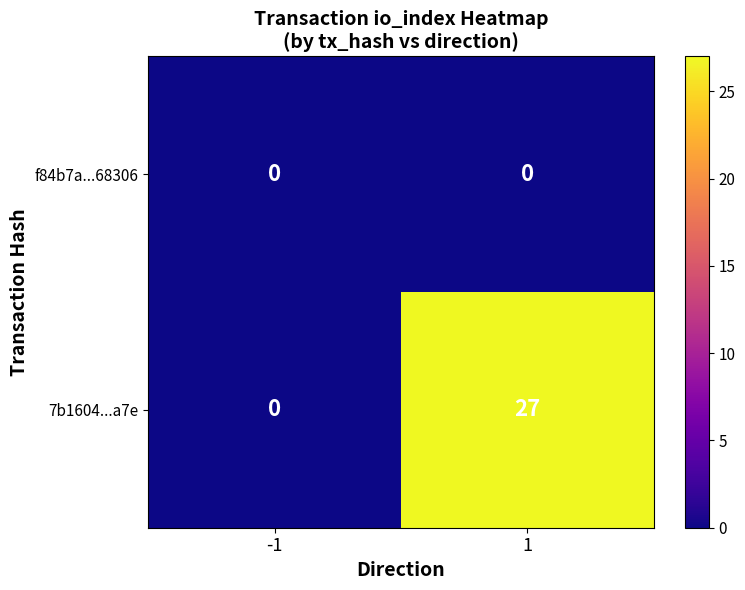

The 7b1604...a7e series shows -19 at -1. True or false?

False